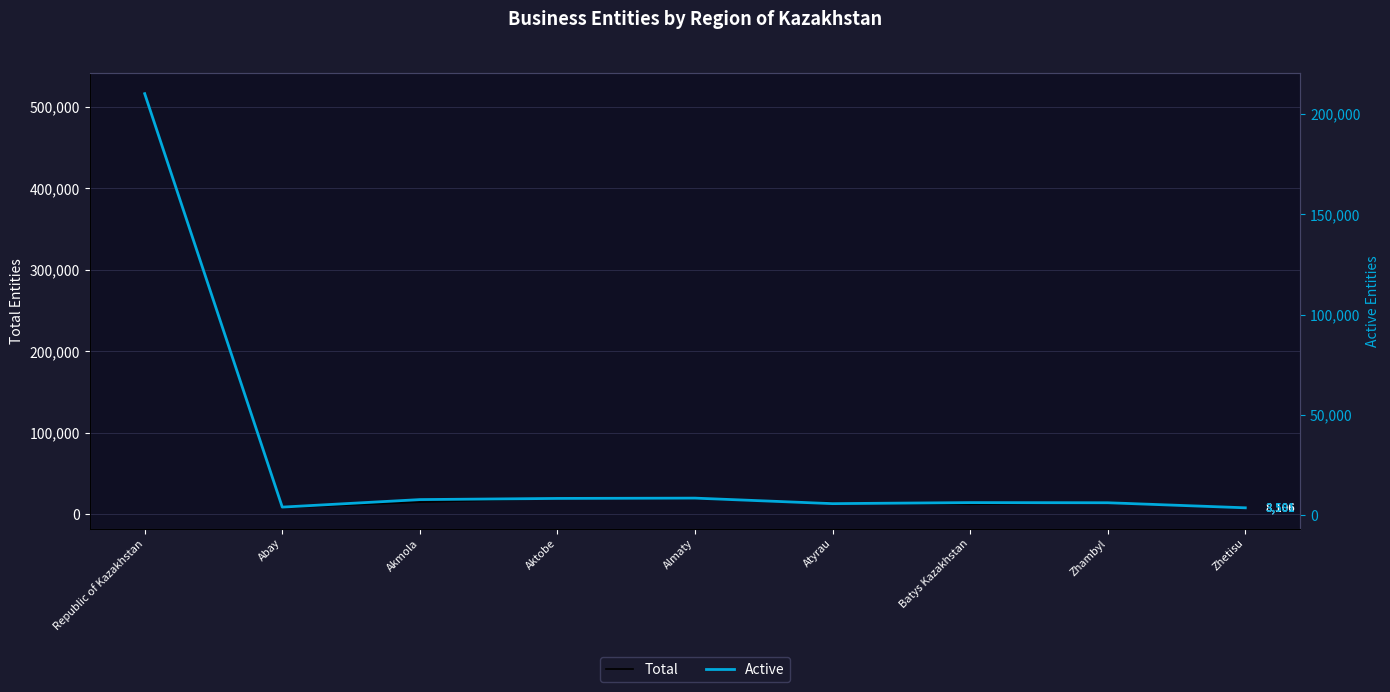

Reading left to right, transcribe all the data shown in this chart.

Total: 516131	8169	15044	19697	19026	14370	12383	15059	8106
Active: 210207	3922	7676	8255	8405	5662	6176	6111	3581